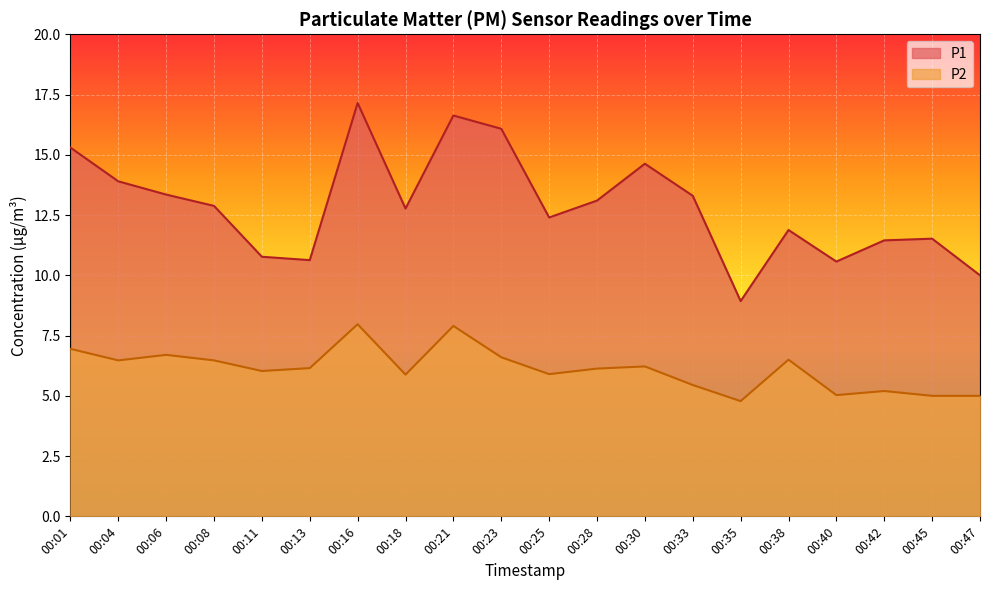

True or false: P1 and P2 intersect in this chart.

False